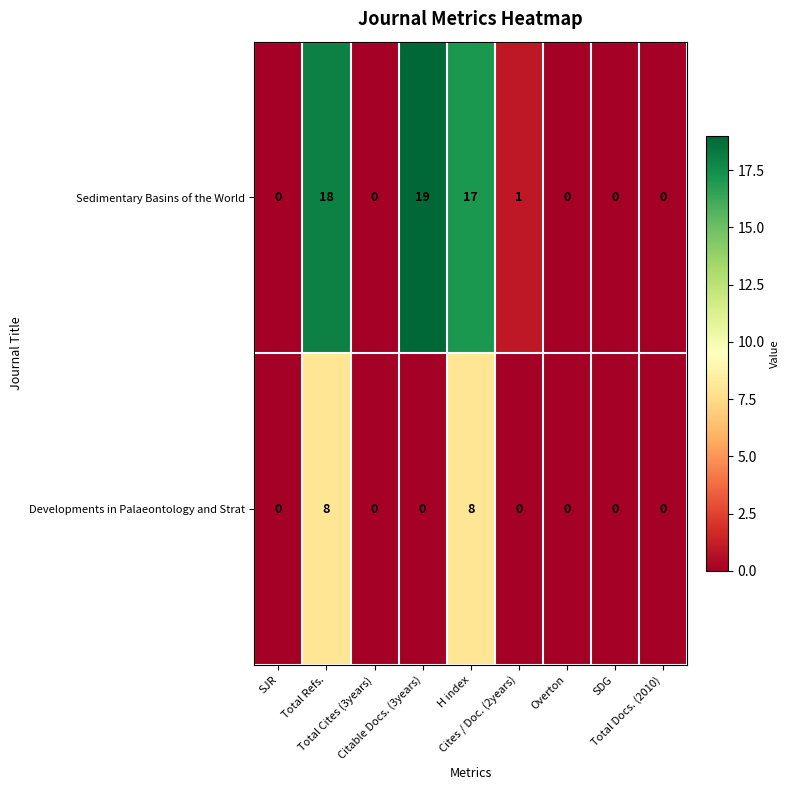

At which category is the sum across all series the highest?

Total Refs.